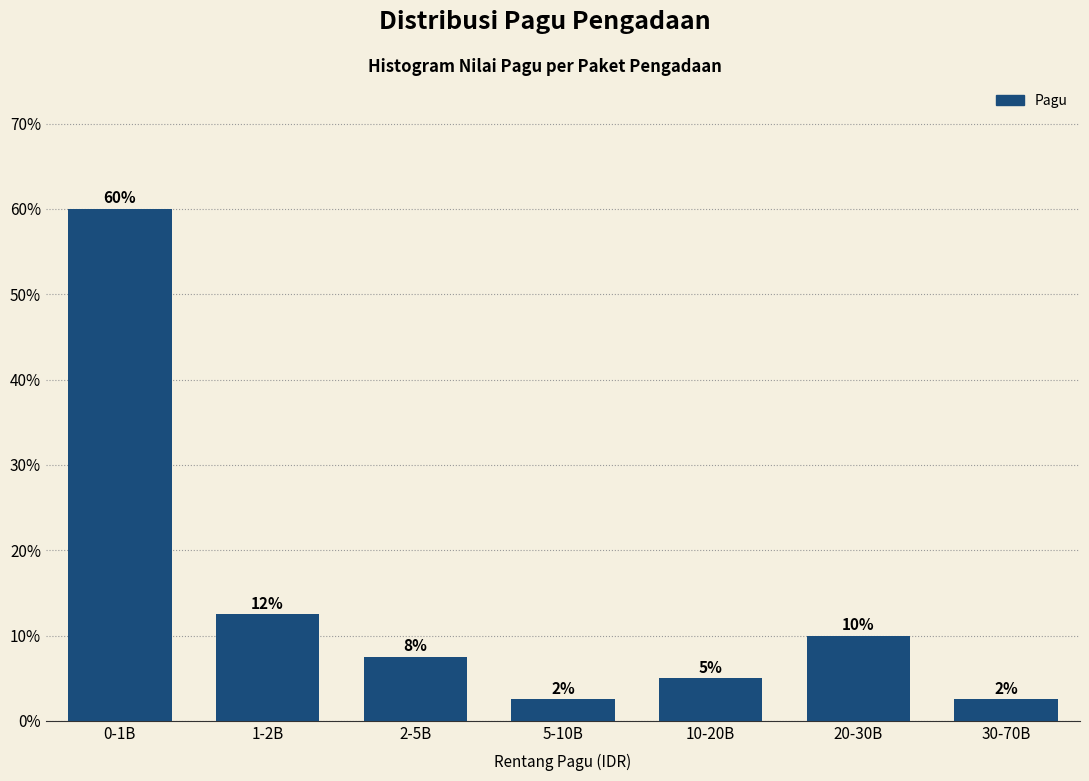

How many bars are there in total?

7